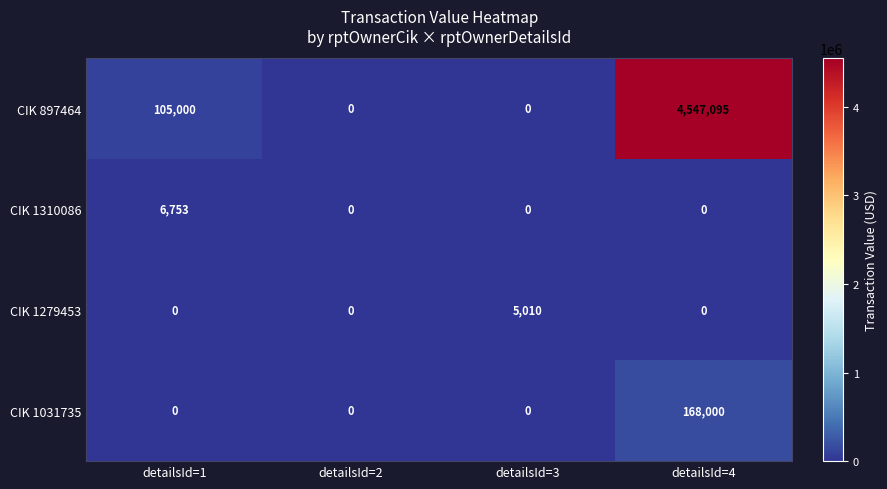

At which label does CIK 897464 reach its peak?

detailsId=4